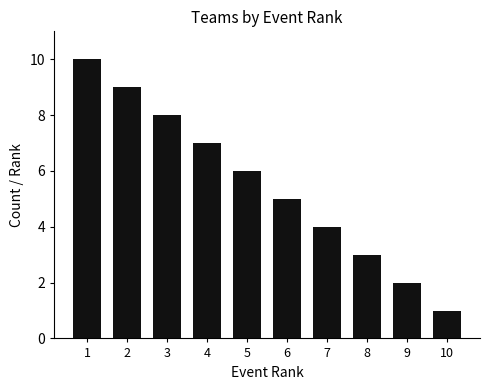

What is the sum of all values?

55